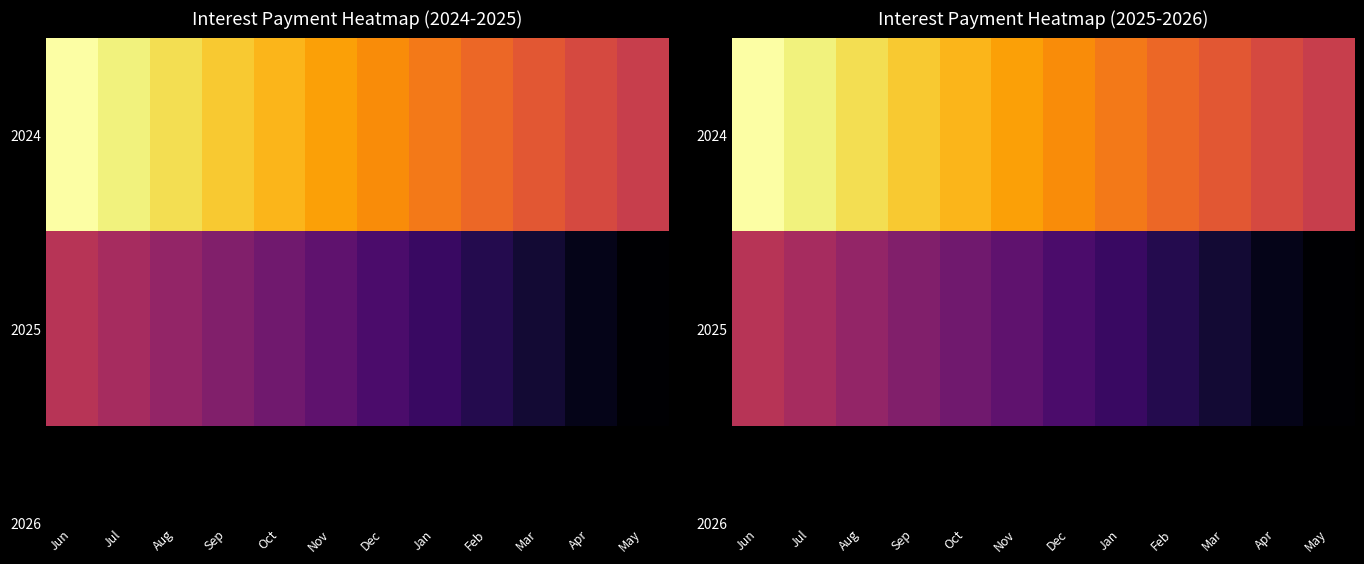

Is the value of 2024 at Apr greater than the value of 2025 at Nov?

Yes